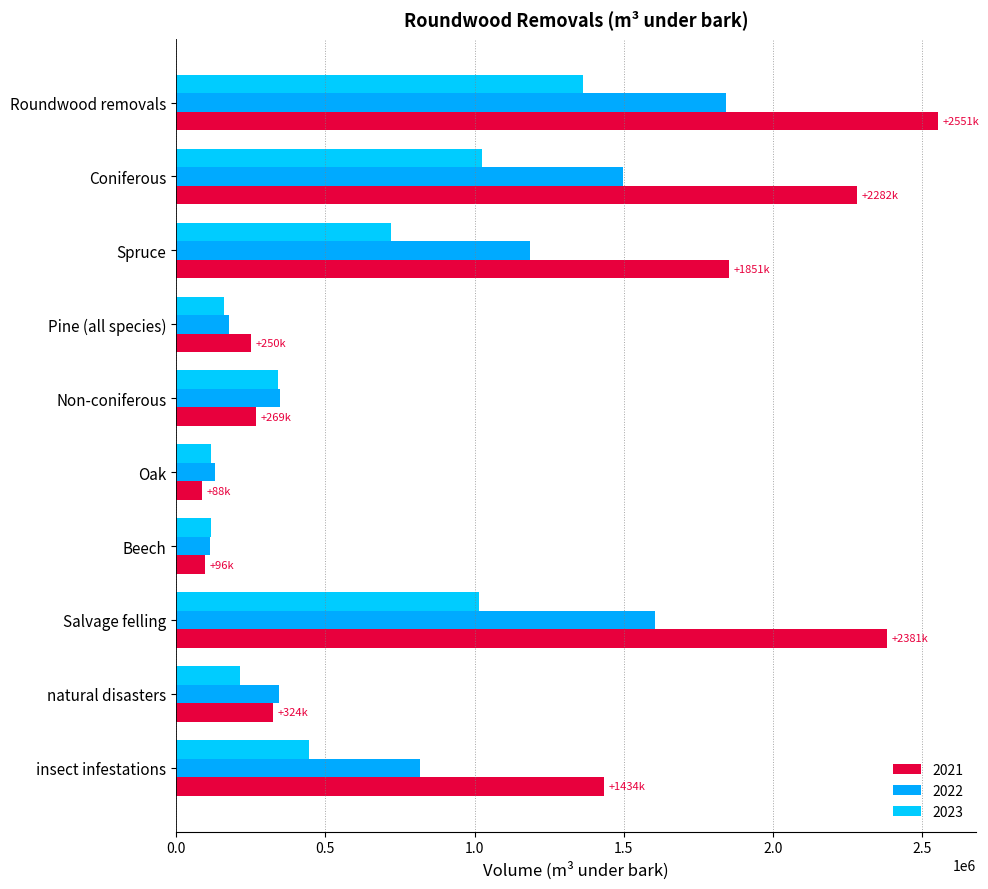

What is the maximum value shown in the chart?

2551695